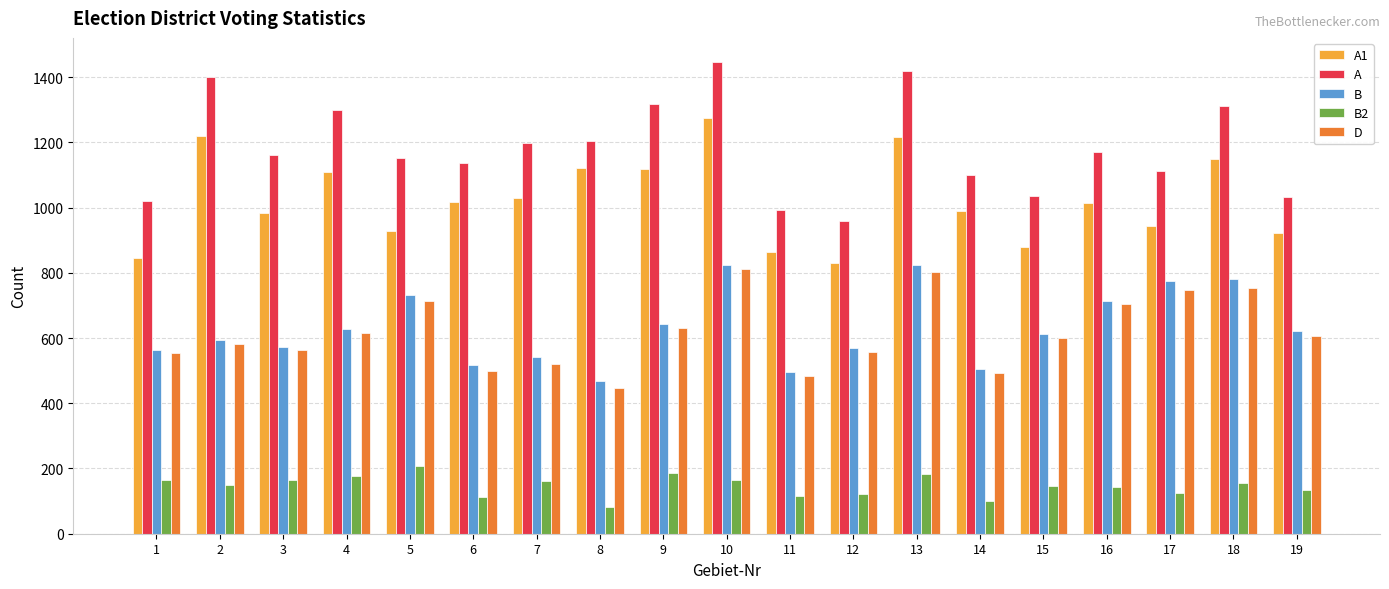

The D series shows 998 at 5. True or false?

False